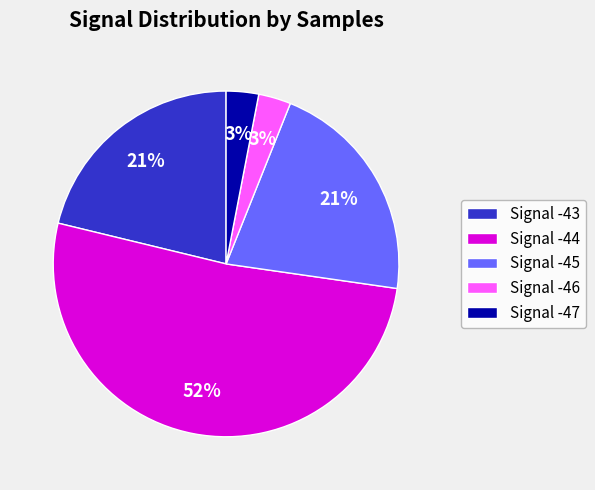

To the nearest percent, what portion does Signal -44 represent?

52%